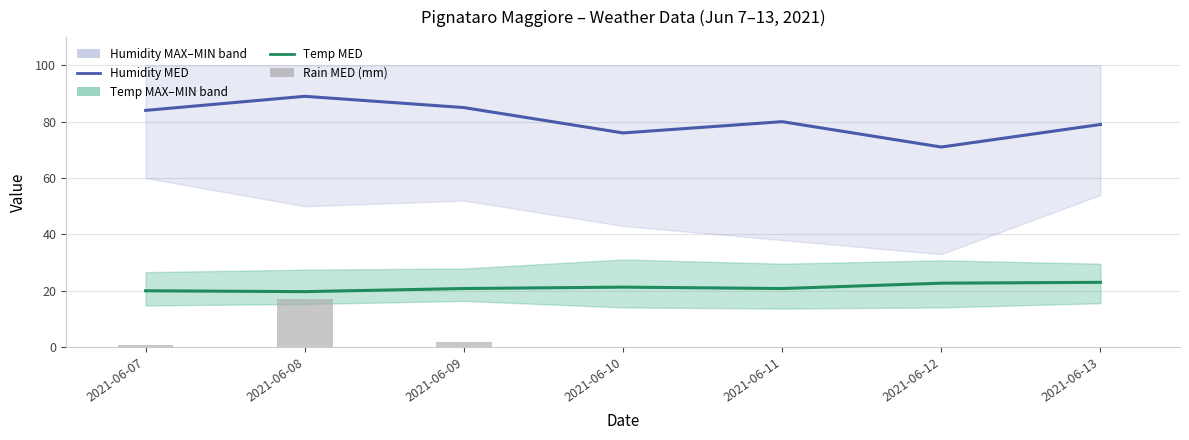

What is the total value across all series at 2021-06-07?

104.6